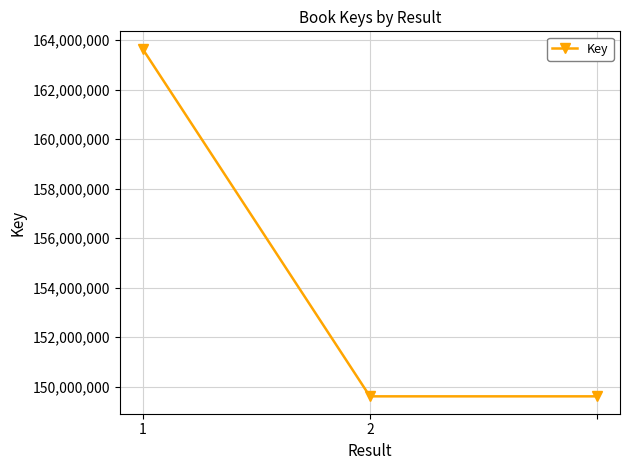

What is the average value?

154291124